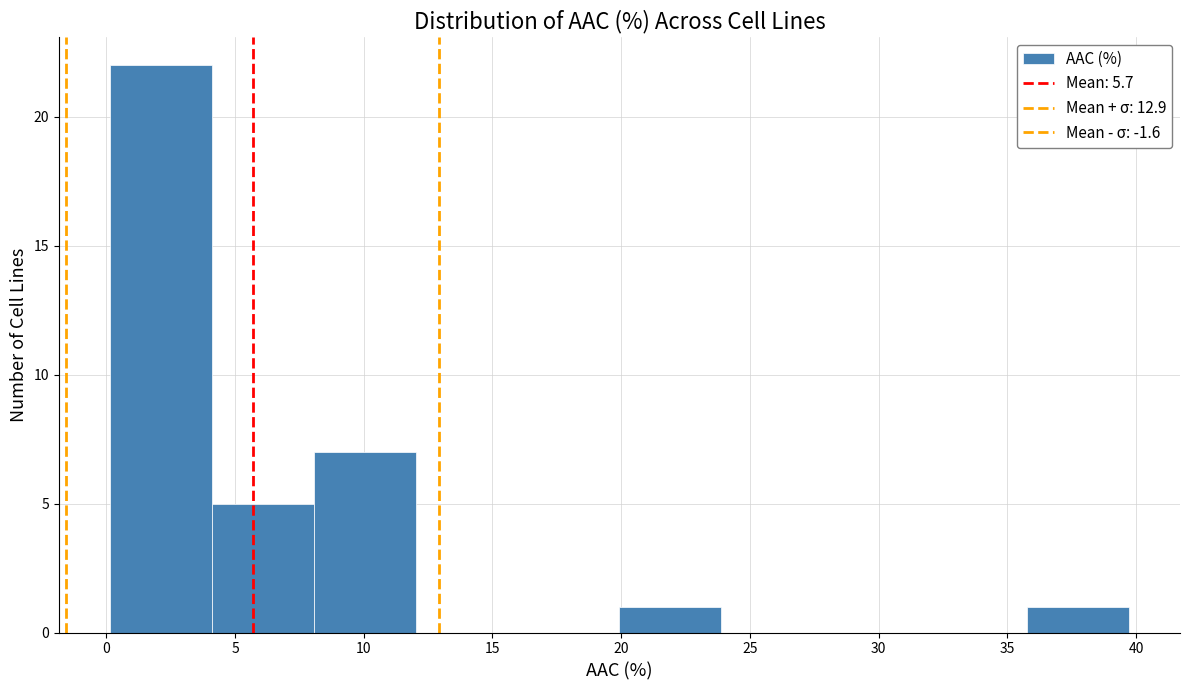

What is the height of the bar covering 36.0 to 39.5 on the x-axis? Neither the bar edges nor the heights are printed on the chart, so give them approximately, as read against the axes.

1